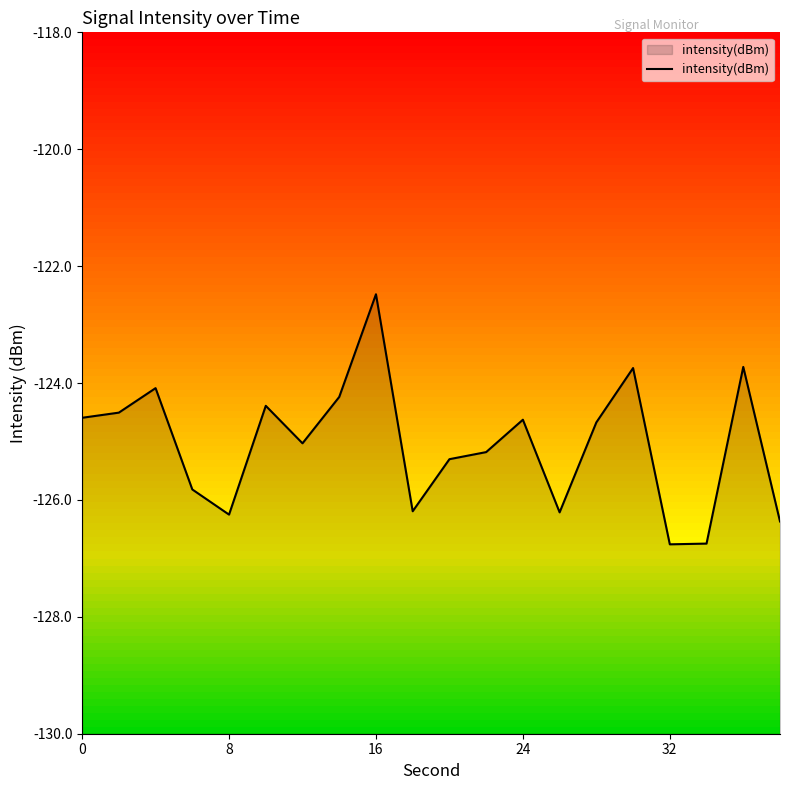

The value at 16 is -78.1. True or false?

False